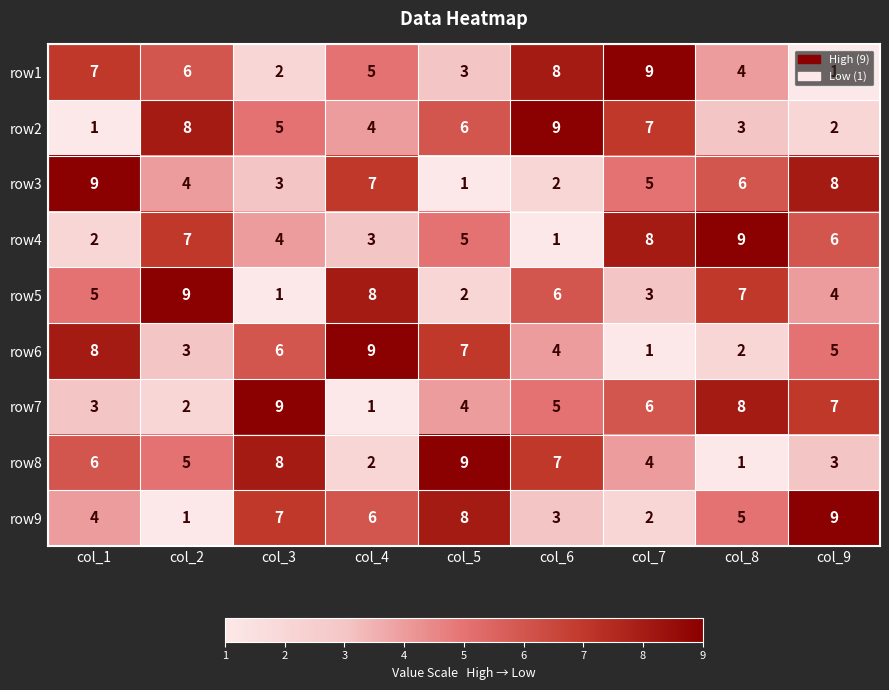

At which label is row7 closest to 5?

col_6